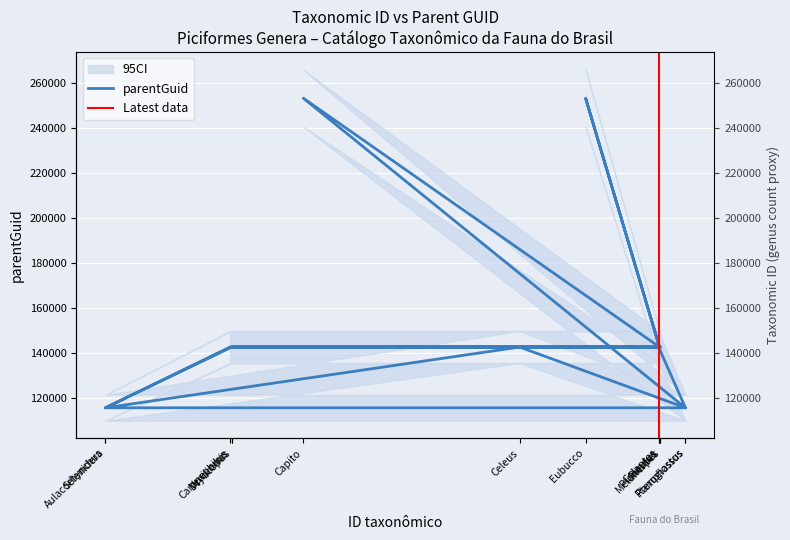

Reading left to right, transcribe all the data shown in this chart.

142593	115542	142593	142593	115542	142593	115542	115542	253406	142593	253406	142593	142593	142593